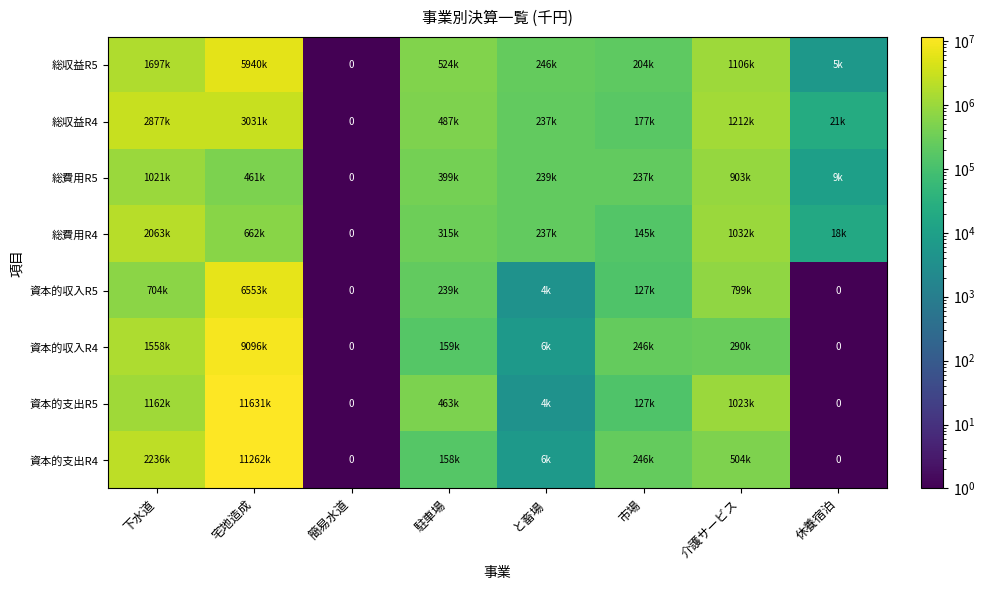

What is the total value across all series at 簡易水道?

0